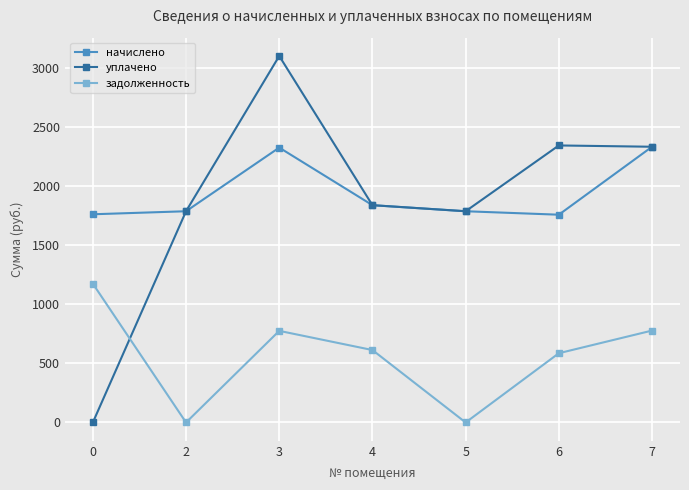

Which series changed the most between 2 and 6?

задолженность